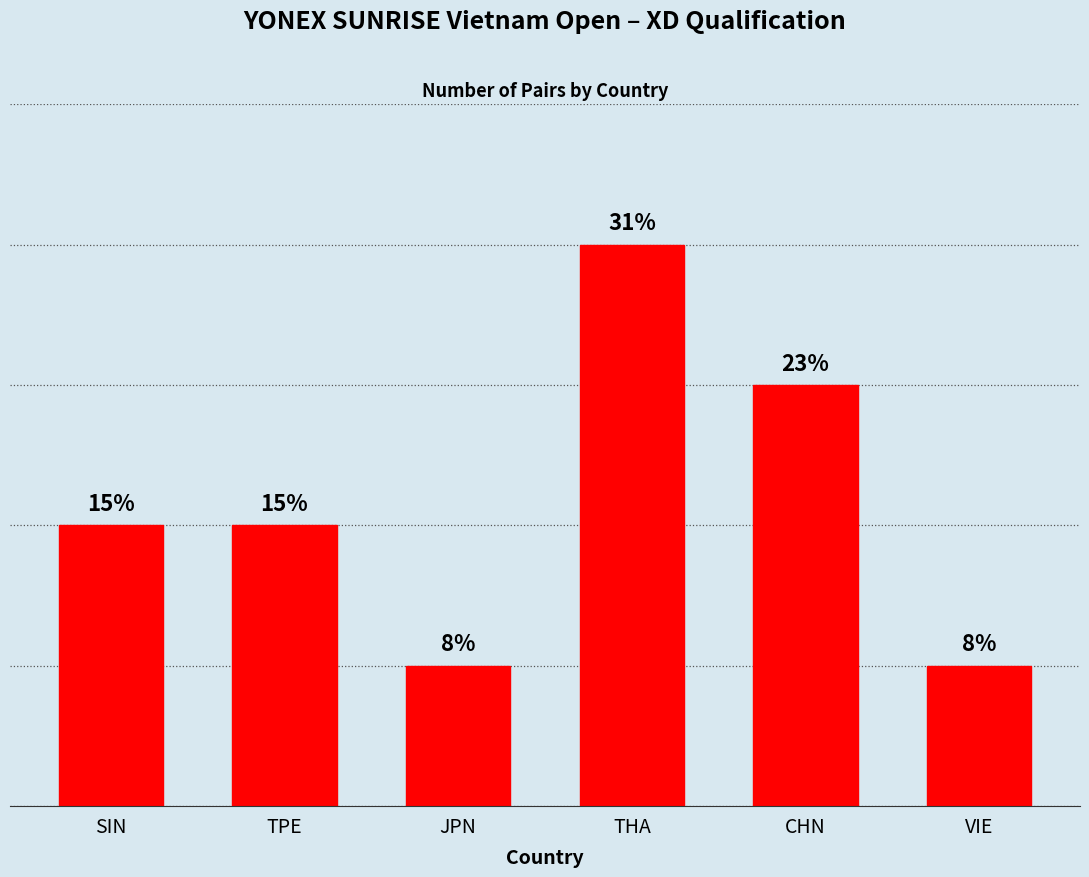

At which category does the chart reach its peak across all series?

THA